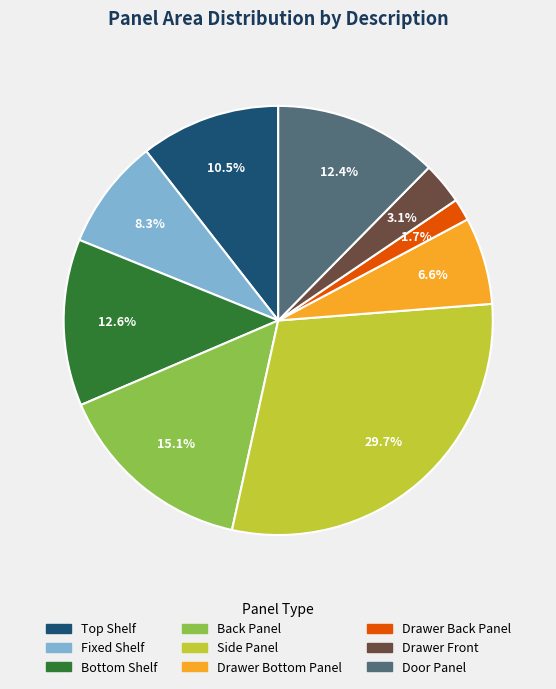

Which category has the biggest portion of the pie?

Side Panel